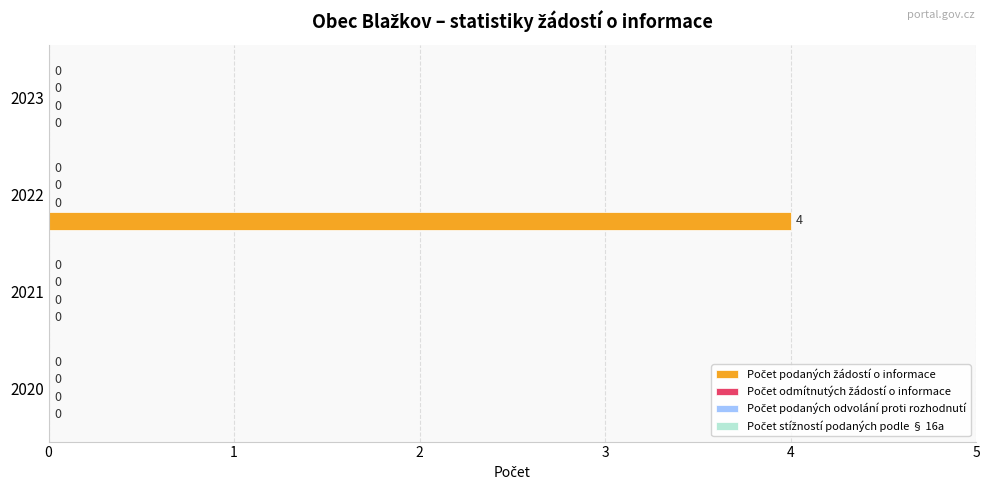

What is the greatest value displayed?

4